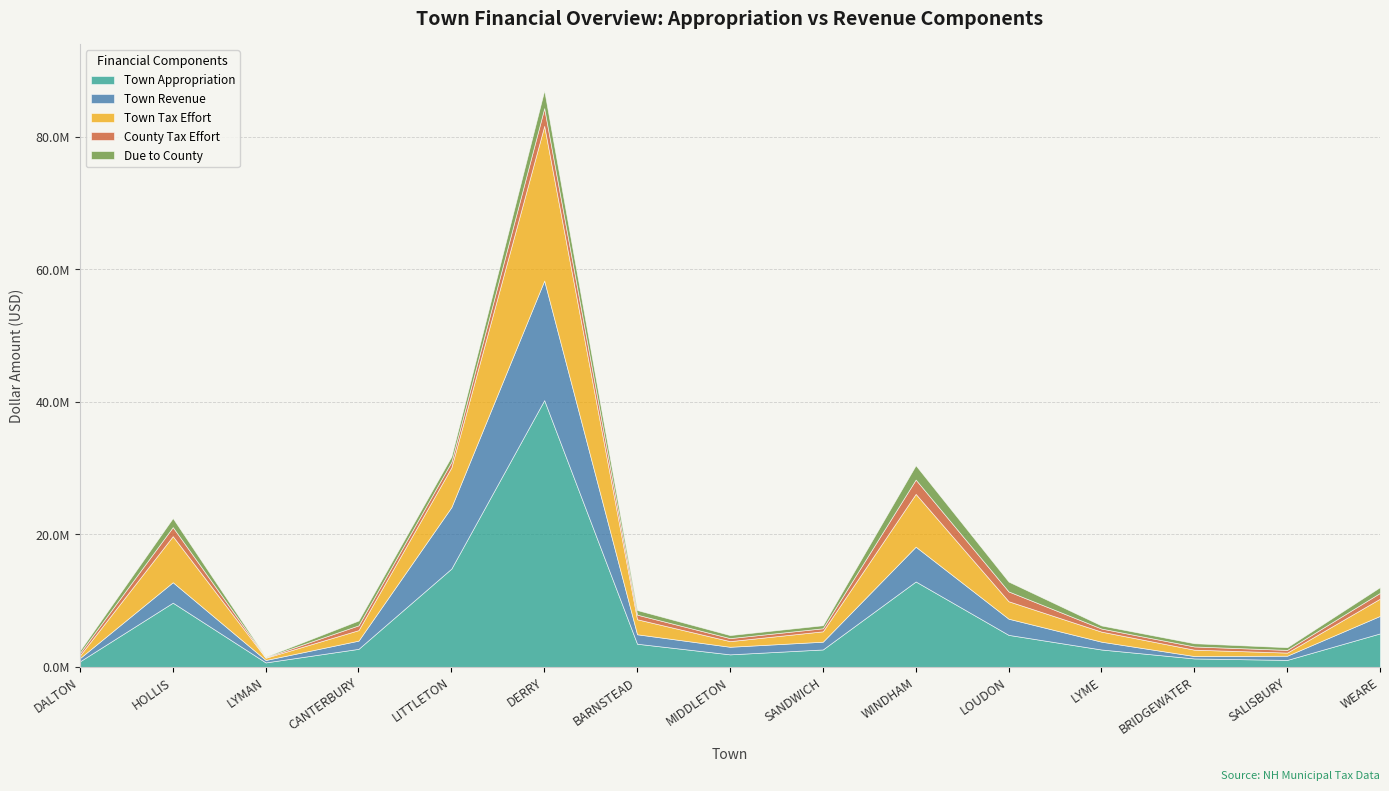

Reading left to right, extract all data points from this chart.

Town Appropriation: DALTON=844302	HOLLIS=9695379	LYMAN=679985	CANTERBURY=2727843	LITTLETON=14843485	DERRY=40259337	BARNSTEAD=3500246	MIDDLETON=1896646	SANDWICH=2636058	WINDHAM=12894315	LOUDON=4836163	LYME=2629138	BRIDGEWATER=1279000	SALISBURY=1058532	WEARE=5061327
Town Revenue: DALTON=488257	HOLLIS=3087472	LYMAN=363031	CANTERBURY=1237702	LITTLETON=9269685	DERRY=18042795	BARNSTEAD=1425515	MIDDLETON=1144160	SANDWICH=1168500	WINDHAM=5249081	LOUDON=2439778	LYME=1178680	BRIDGEWATER=362805	SALISBURY=633863	WEARE=2642069
Town Tax Effort: DALTON=401897	HOLLIS=6951000	LYMAN=334344	CANTERBURY=1585930	LITTLETON=5997960	DERRY=23346598	BARNSTEAD=2269170	MIDDLETON=852600	SANDWICH=1569501	WINDHAM=7966393	LOUDON=2635769	LYME=1516428	BRIDGEWATER=961621	SALISBURY=471620	WEARE=2603779
County Tax Effort: DALTON=368877	HOLLIS=1365807	LYMAN=82826	CANTERBURY=725271	LITTLETON=823941	DERRY=2676960	BARNSTEAD=693744	MIDDLETON=455594	SANDWICH=458217	WINDHAM=2159839	LOUDON=1482220	LYME=465724	BRIDGEWATER=484846	SALISBURY=405989	WEARE=870380
Due to County: DALTON=368877	HOLLIS=1365807	LYMAN=82826	CANTERBURY=725271	LITTLETON=823941	DERRY=2676960	BARNSTEAD=693744	MIDDLETON=455594	SANDWICH=458217	WINDHAM=2159839	LOUDON=1482220	LYME=465724	BRIDGEWATER=484846	SALISBURY=405989	WEARE=870380